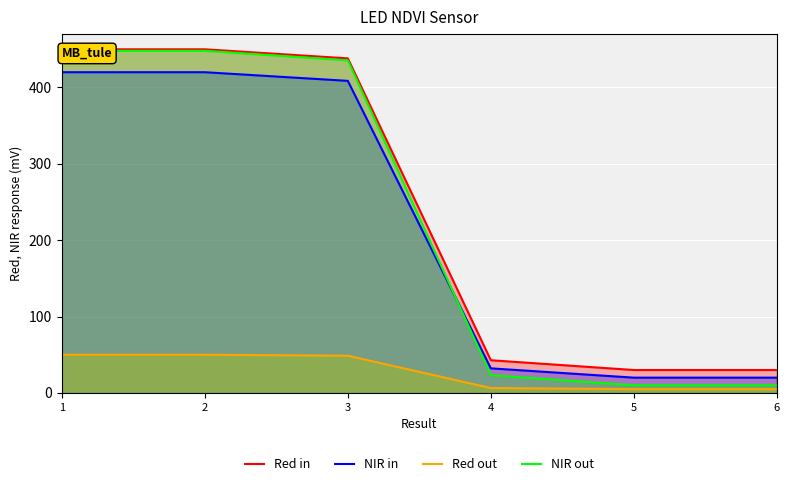

How many series are shown in this chart?

4